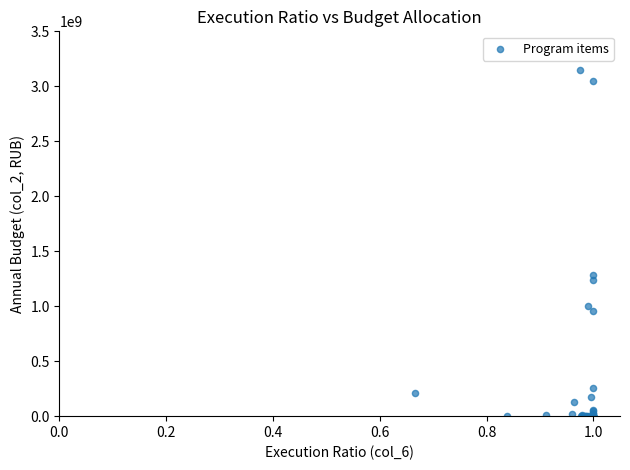

What Y value in the scatter plot is closest to 1575432017?

1282837637.4